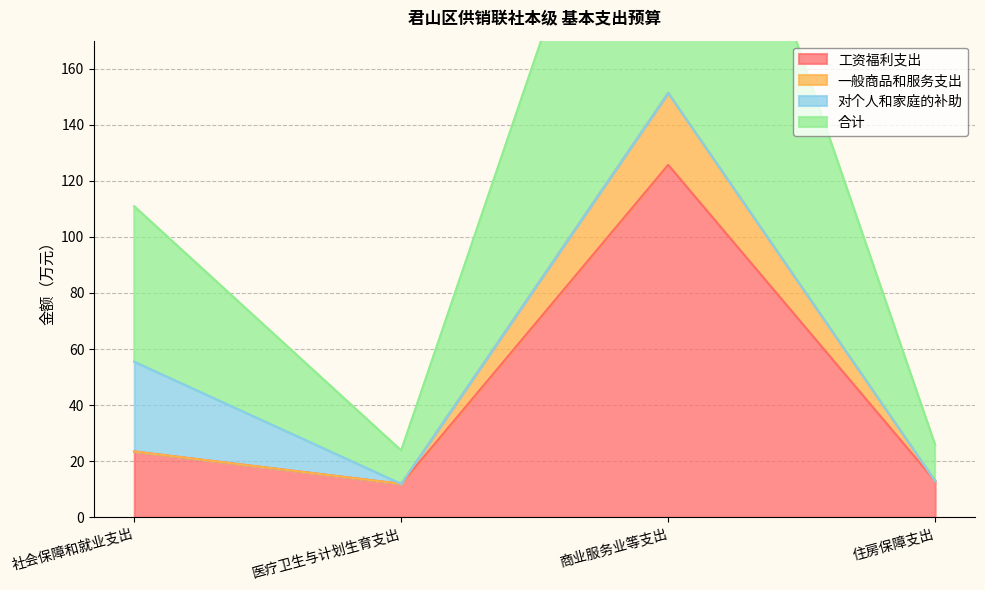

Where is the first local maximum for 一般商品和服务支出?

商业服务业等支出